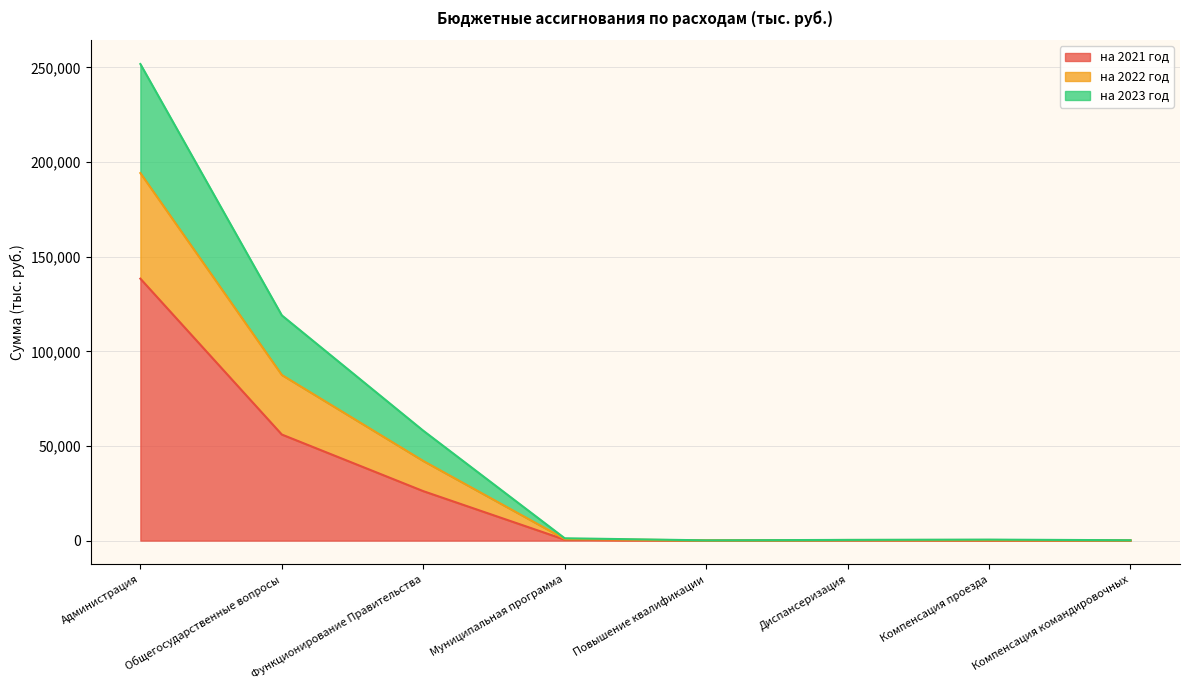

At which label does на 2022 год reach its peak?

Администрация